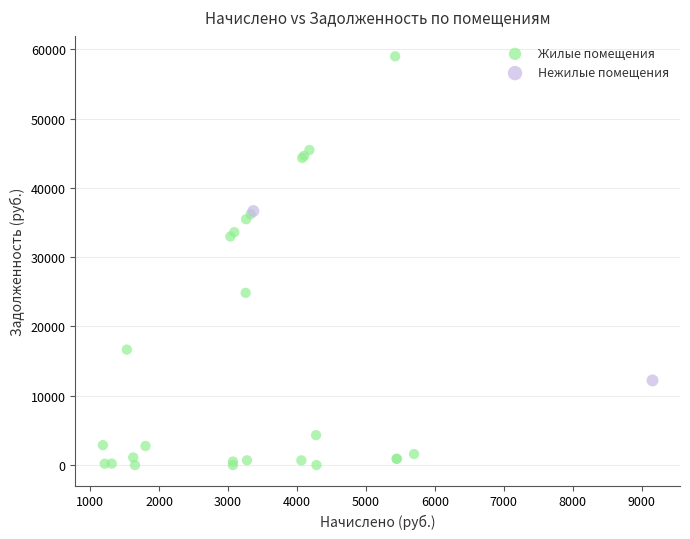

What are all the series names shown in the legend?

Жилые помещения, Нежилые помещения